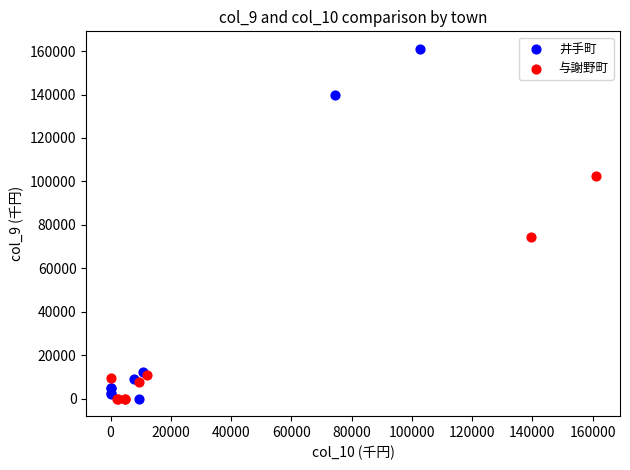

What are all the series names shown in the legend?

井手町, 与謝野町